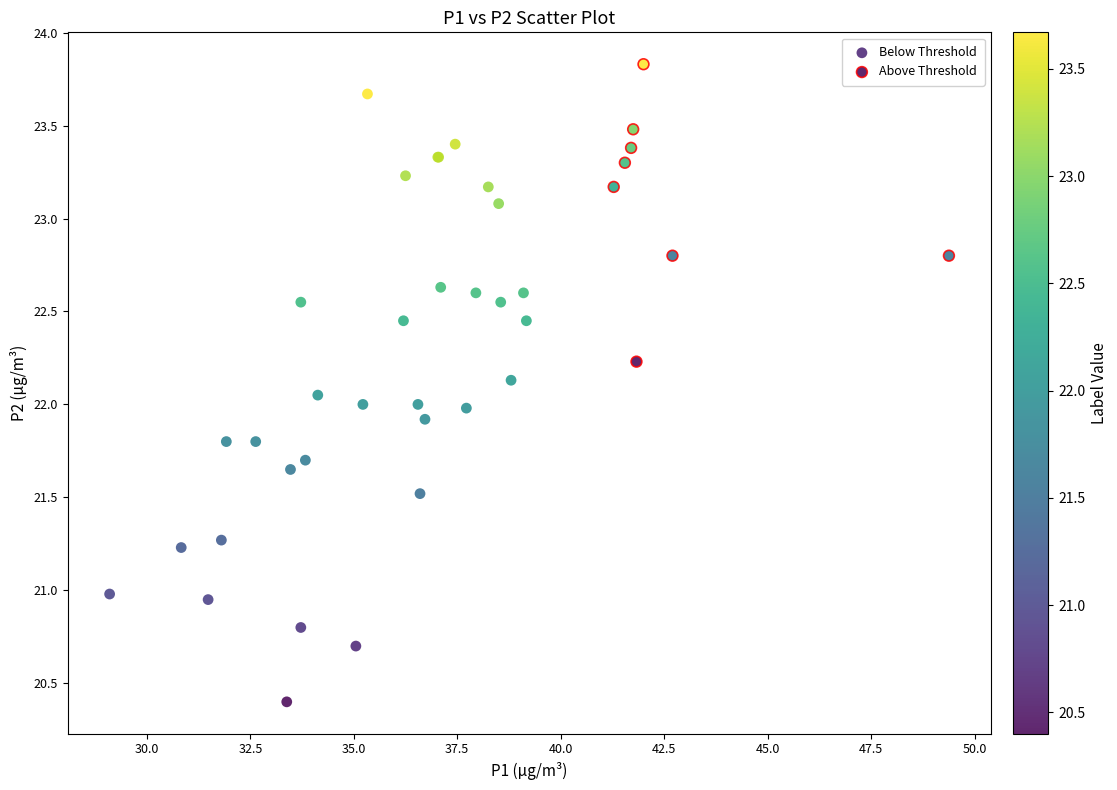

Which series contains the lowest Y value?

Below Threshold